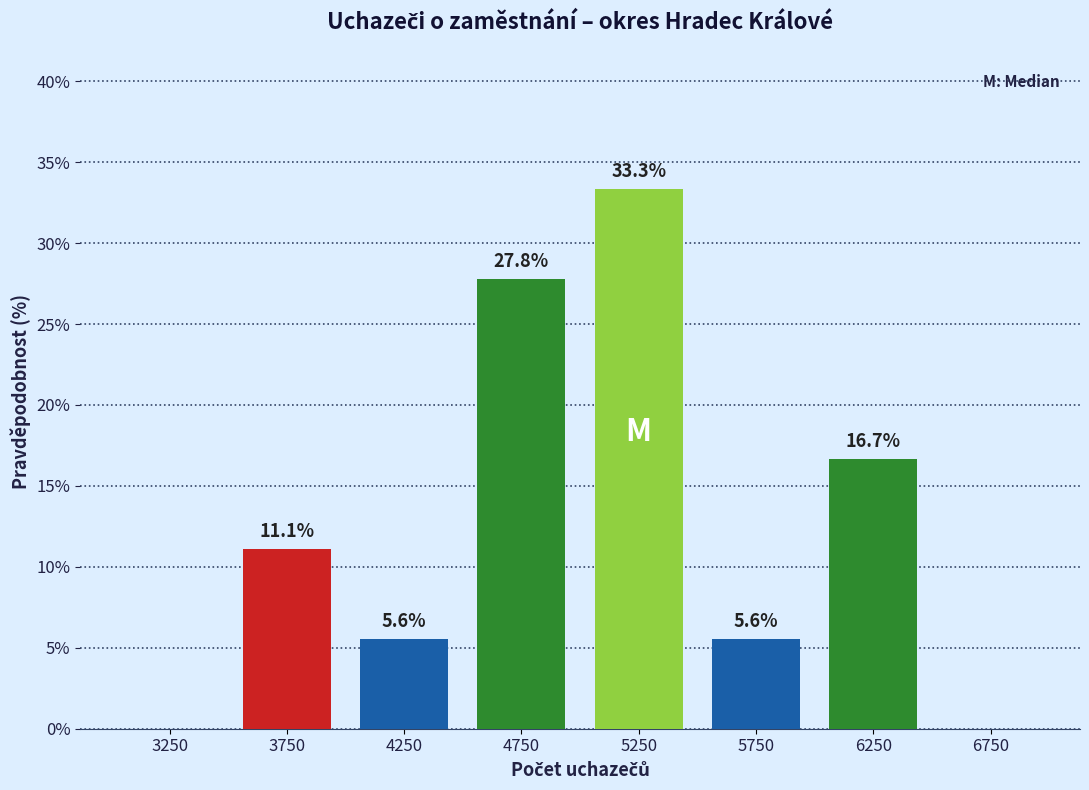

Over which range of the x-axis is the bar tallest?

5000 to 5500